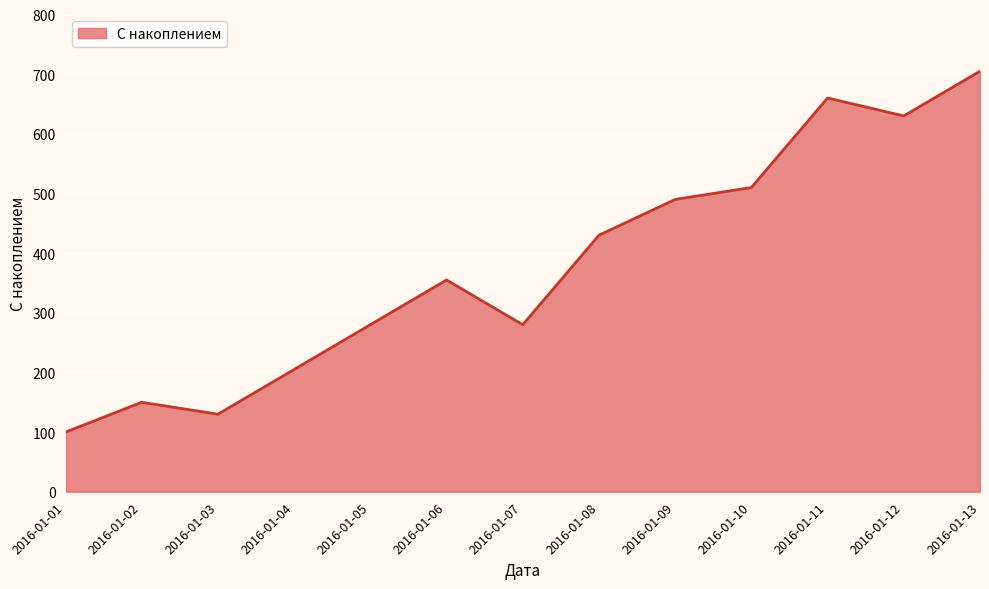

What is the maximum value shown in the chart?

705